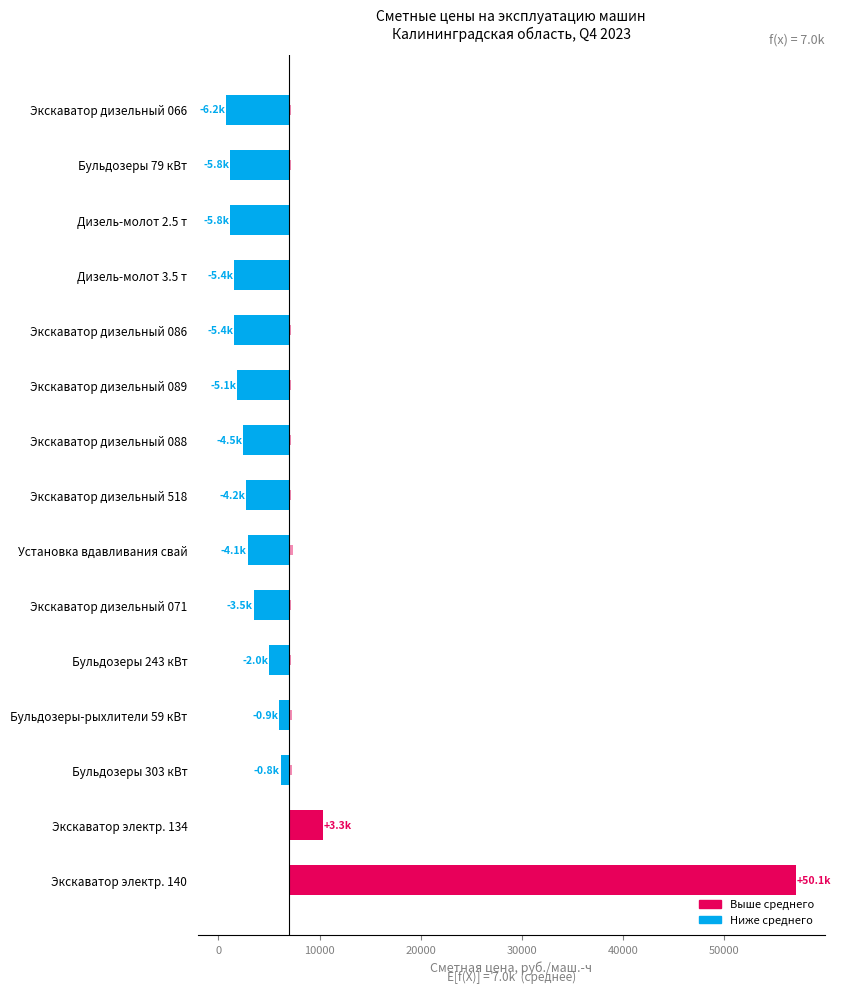

How many positive values does the Сметная цена (откл. от среднего) series have?

2